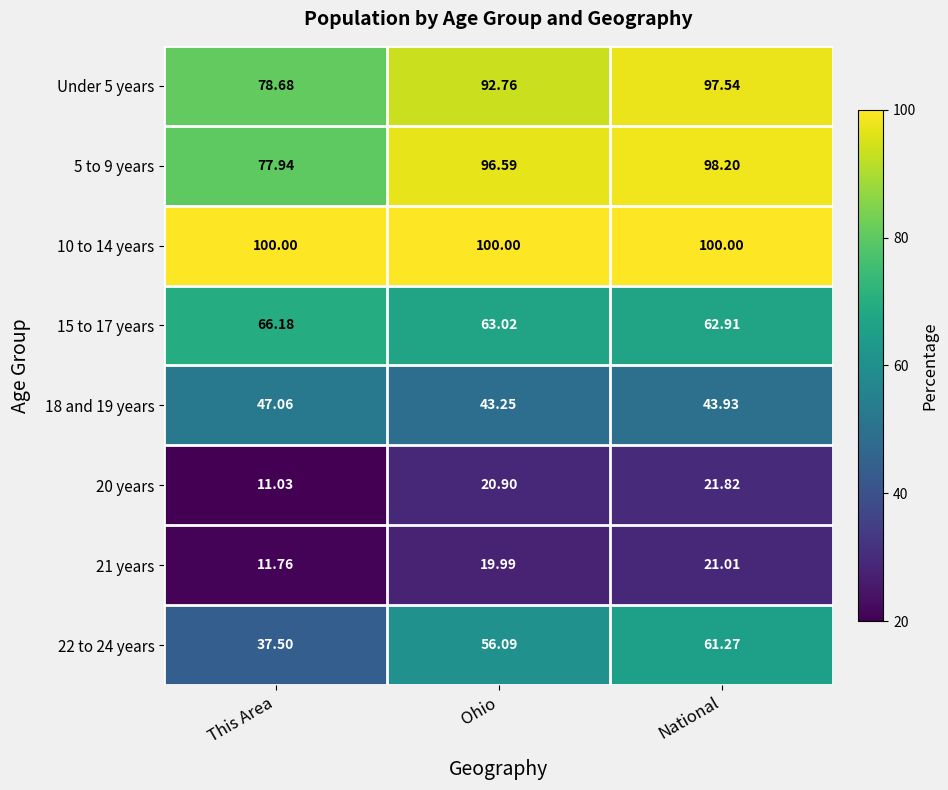

List the labels in order of 21 years value, largest first.

National, Ohio, This Area